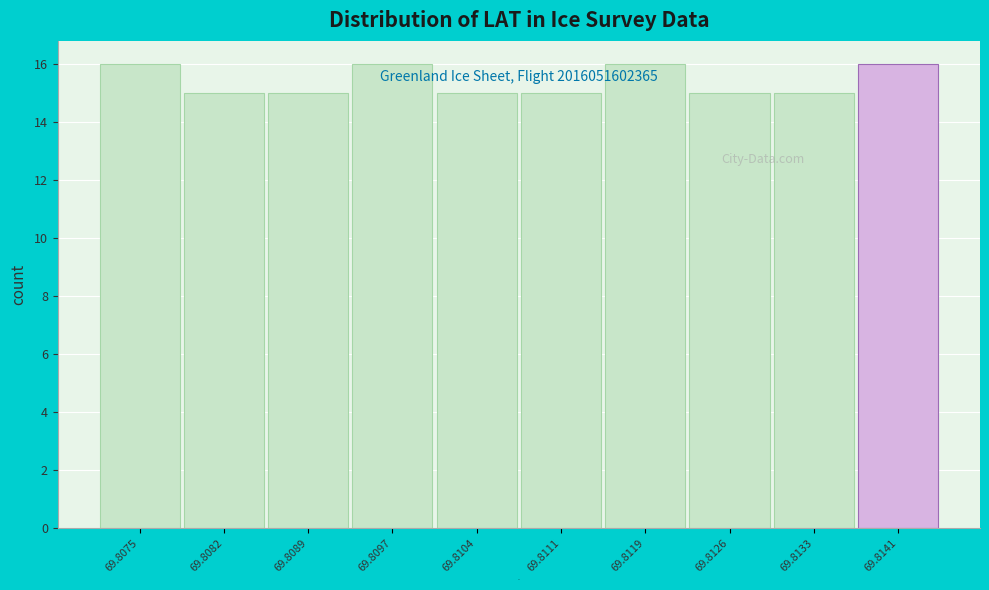

Reading left to right, what are all the values shown in this chart?

69.8075=16	69.8082=15	69.8089=15	69.8097=16	69.8104=15	69.8111=15	69.8119=16	69.8126=15	69.8133=15	69.8141=16